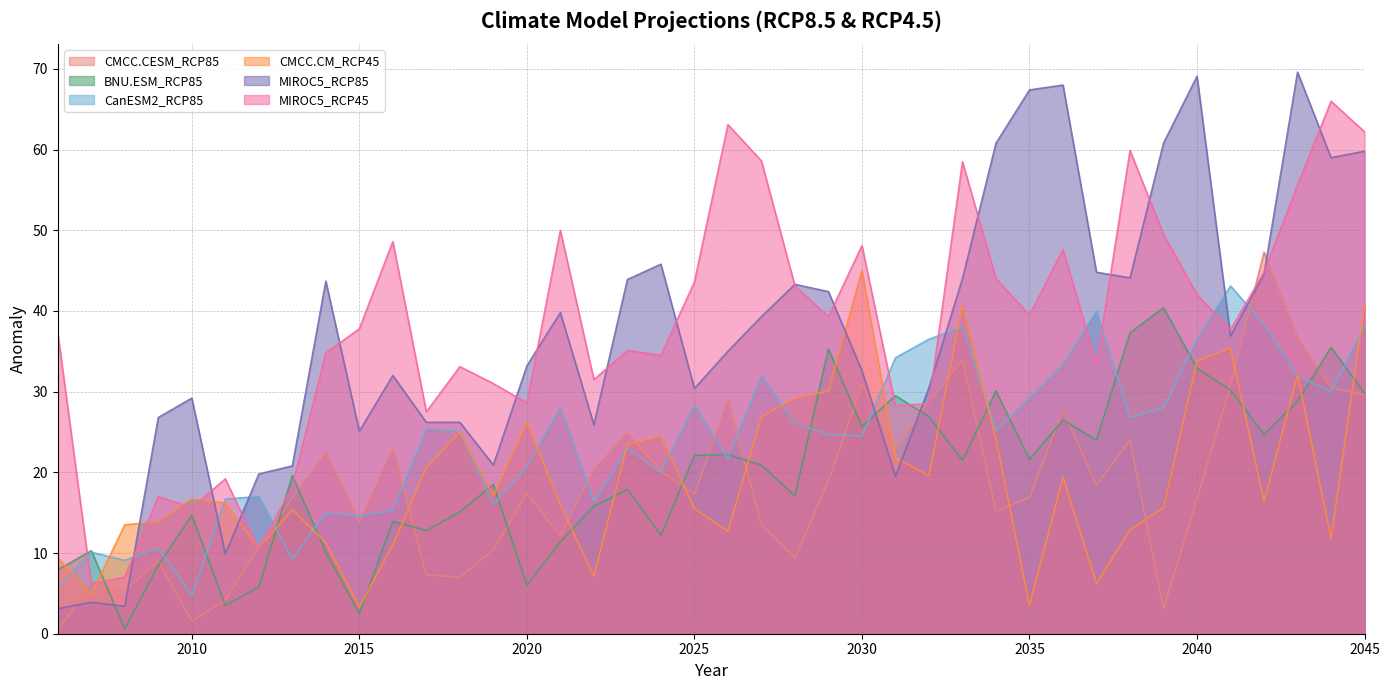

The value of CMCC.CM_RCP45 at 2020 is 38.2. True or false?

False